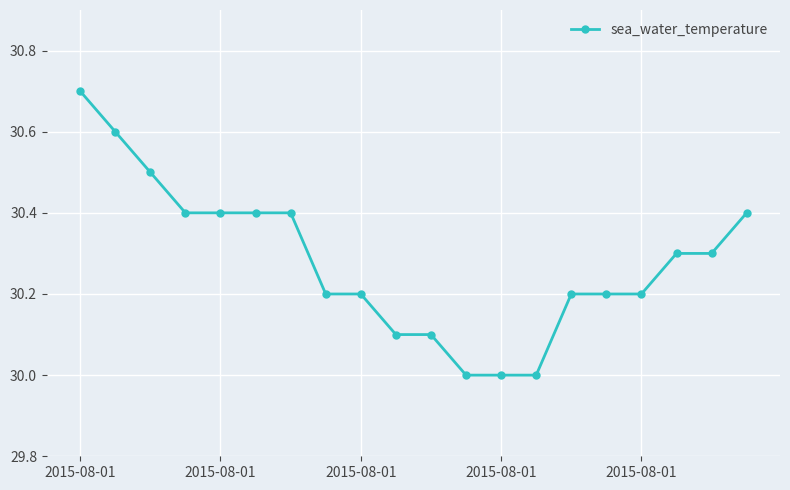

Reading left to right, list all the values displayed in this chart.

30.7	30.6	30.5	30.4	30.4	30.4	30.4	30.2	30.2	30.1	30.1	30.0	30.0	30.0	30.2	30.2	30.2	30.3	30.3	30.4